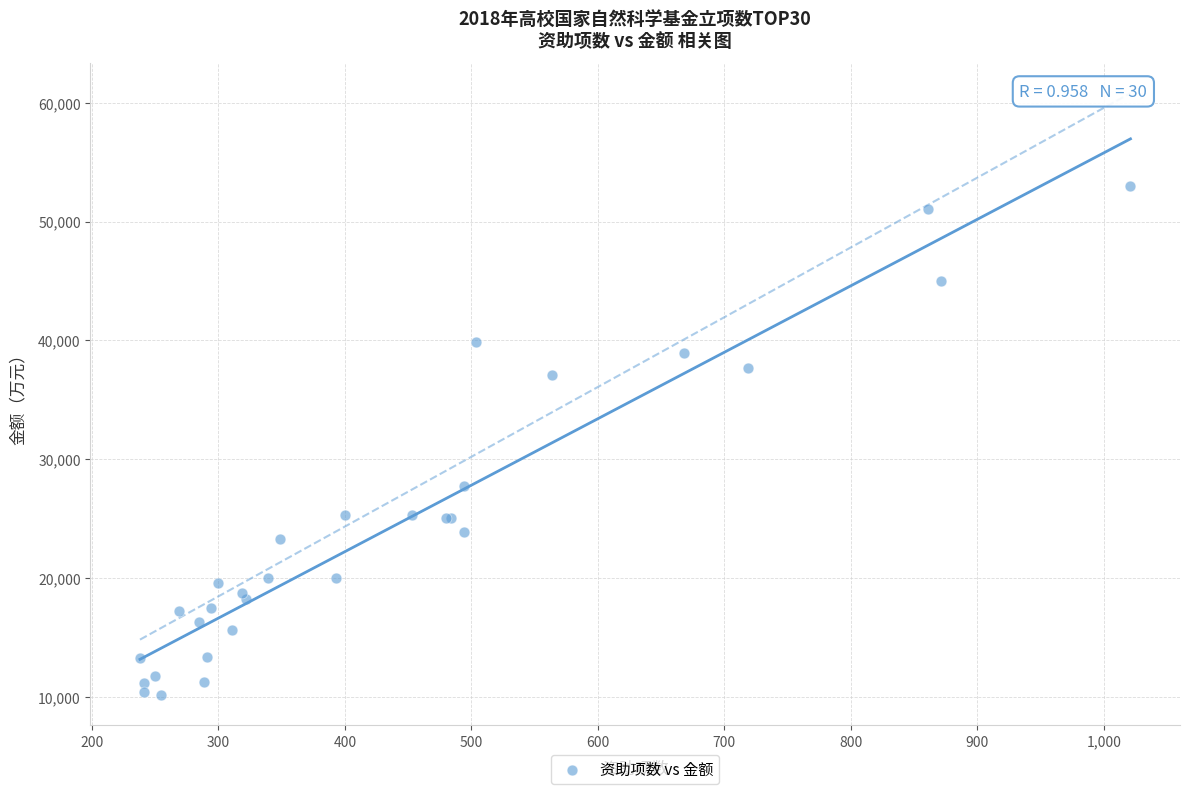

What Y value in the scatter plot is closest to 31538?

27715.5